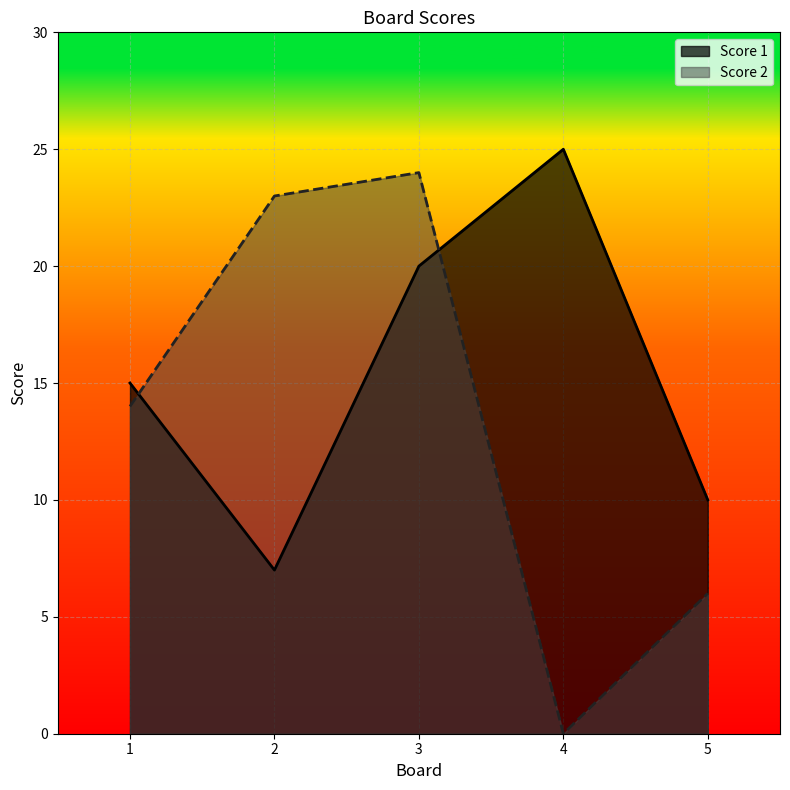

What is the value of the Score 1 point at the 3rd from the left?

20